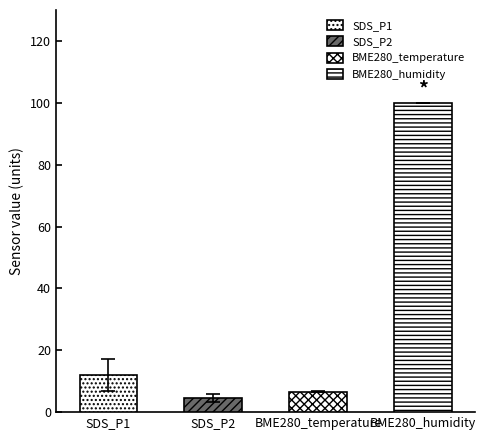

True or false: BME280_temperature has a value of 6.3 at 6.

True